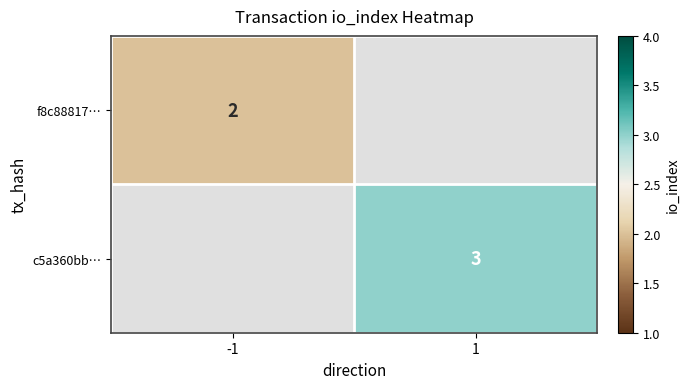

Is it true that f8c88817… equals 2 at -1?

True